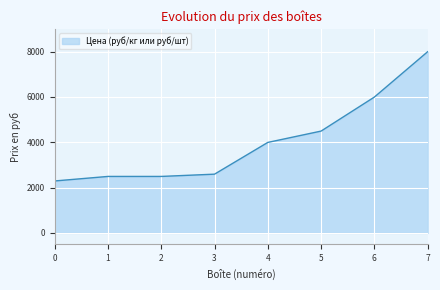

The value at 0 is 3380. True or false?

False